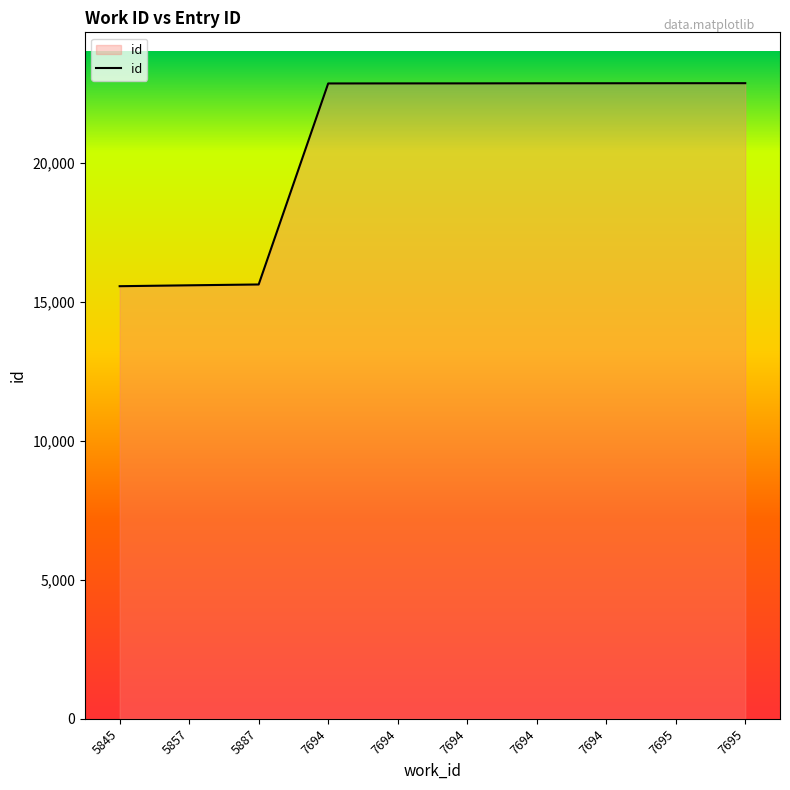

How many categories are shown in the chart?

10